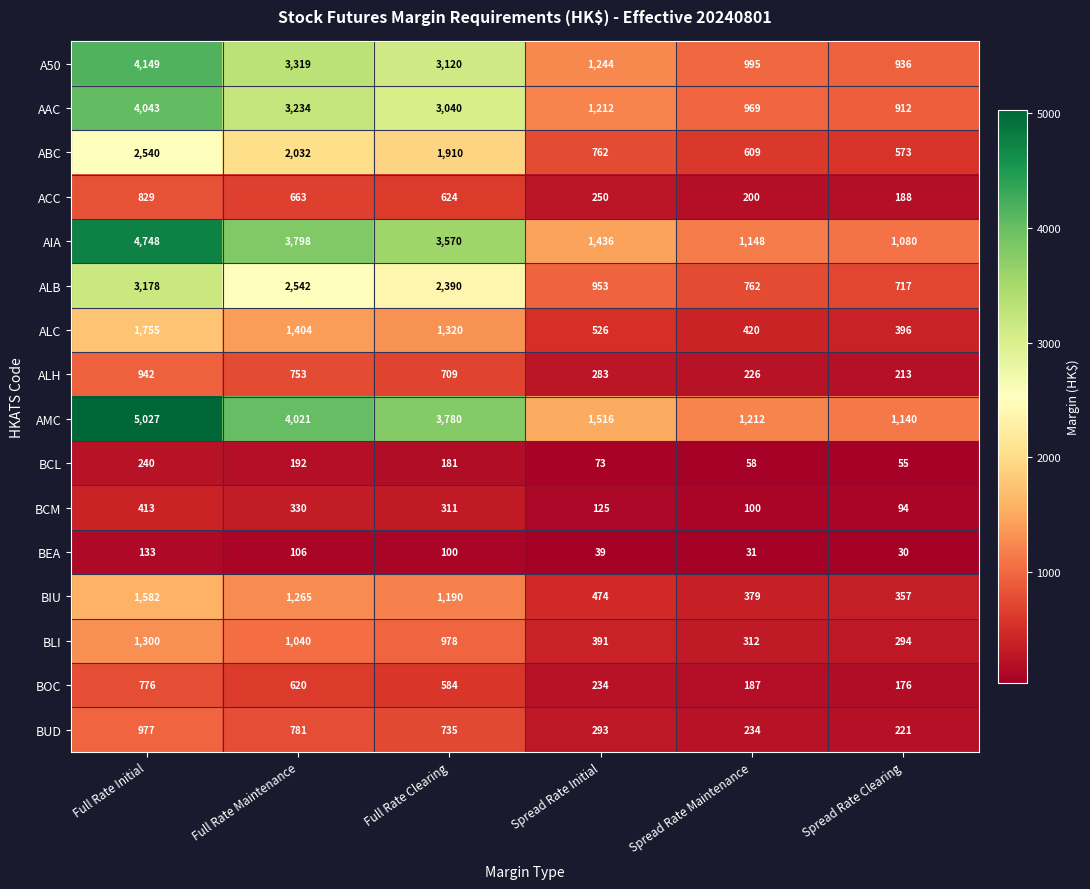

Rank the series at Spread Rate Clearing from highest to lowest value.

AMC, AIA, A50, AAC, ALB, ABC, ALC, BIU, BLI, BUD, ALH, ACC, BOC, BCM, BCL, BEA